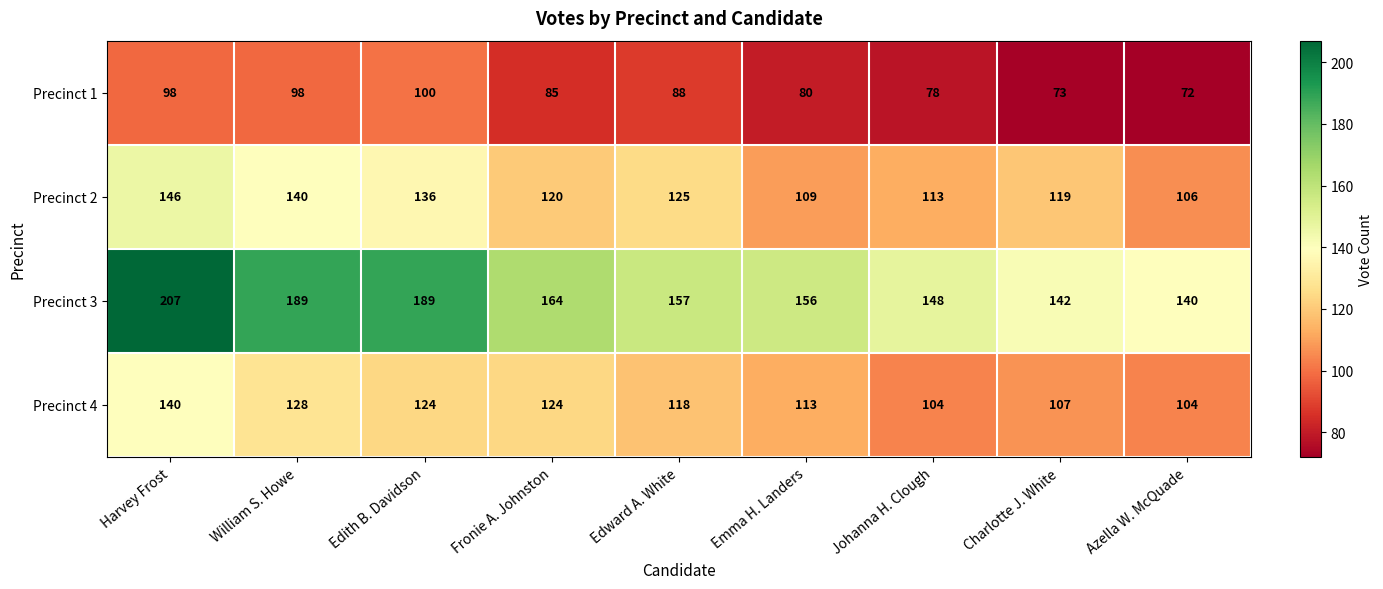

Between Harvey Frost and Charlotte J. White, which series saw the biggest shift?

Precinct 3